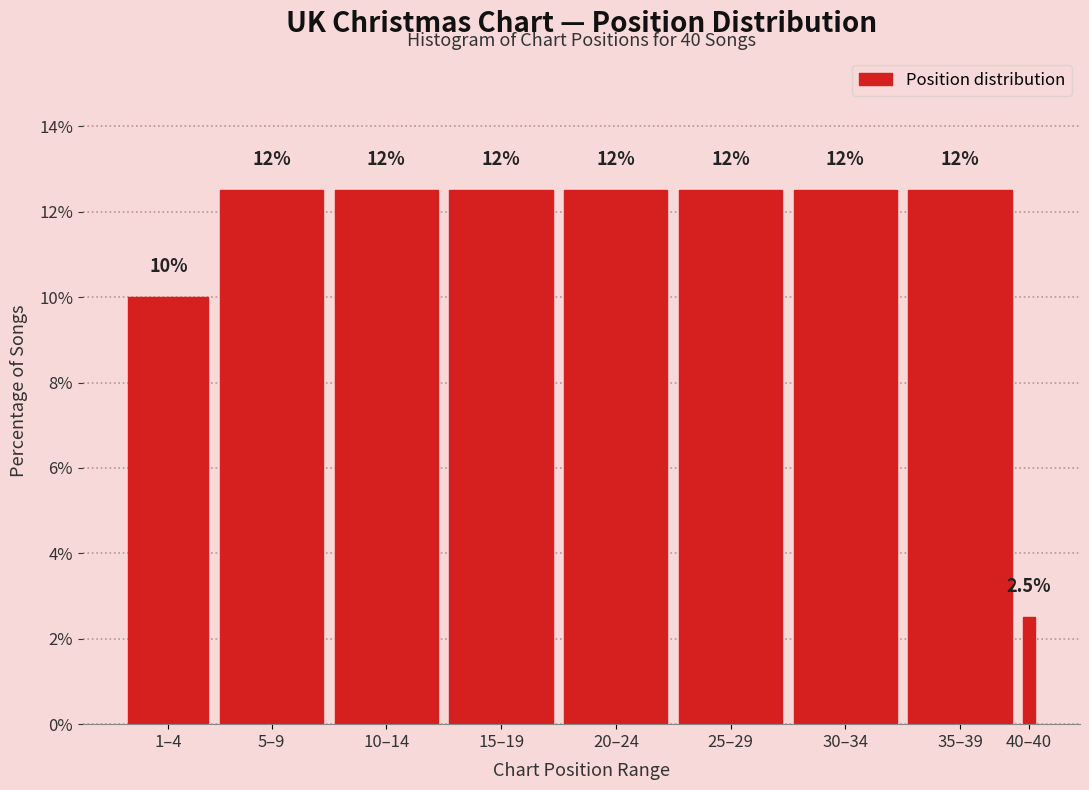

How many bars are there in total?

9